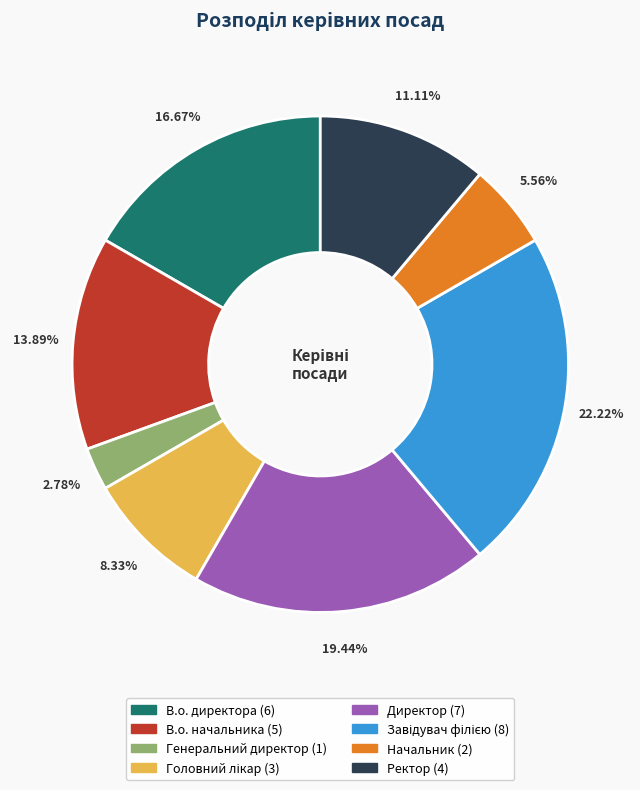

Combined, what portion of the pie is Директор and Генеральний директор?

22.2%